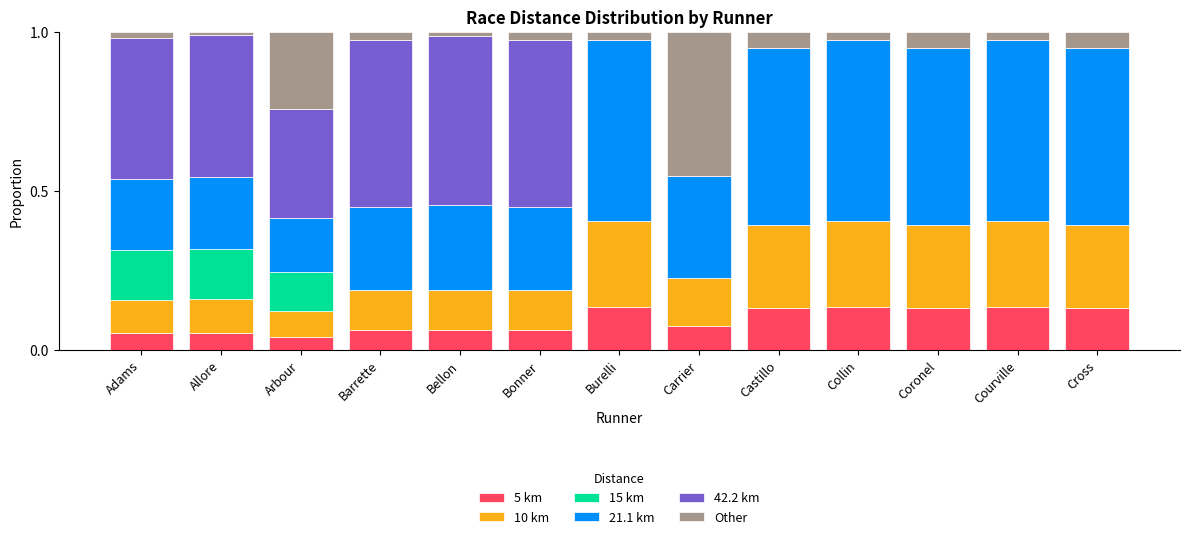

Count the number of categories in the chart.

13